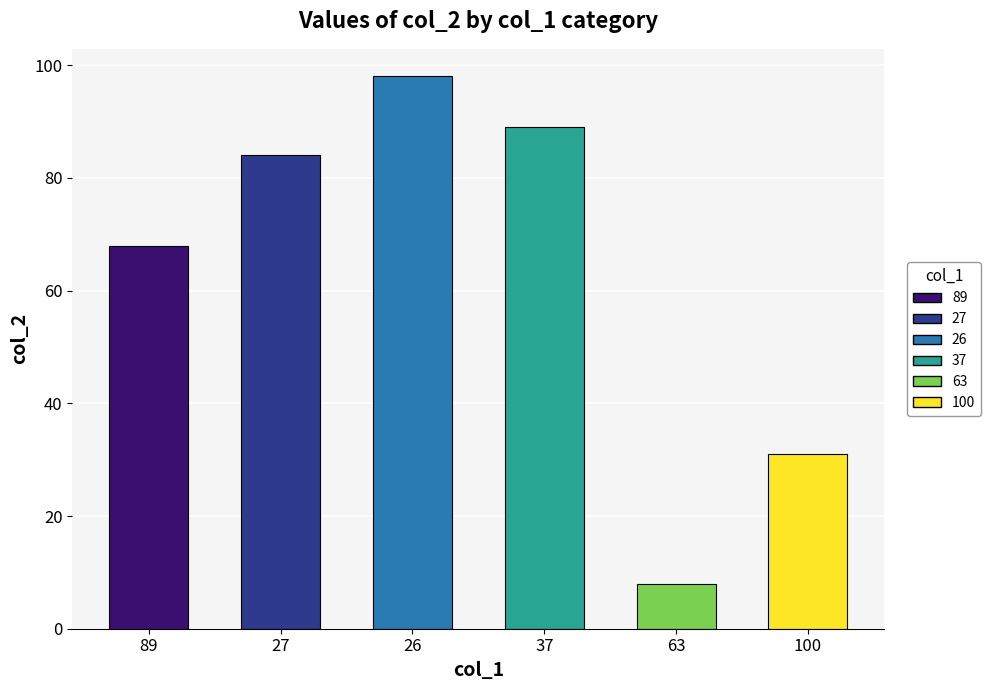

True or false: the data shows 31 at 100.

True